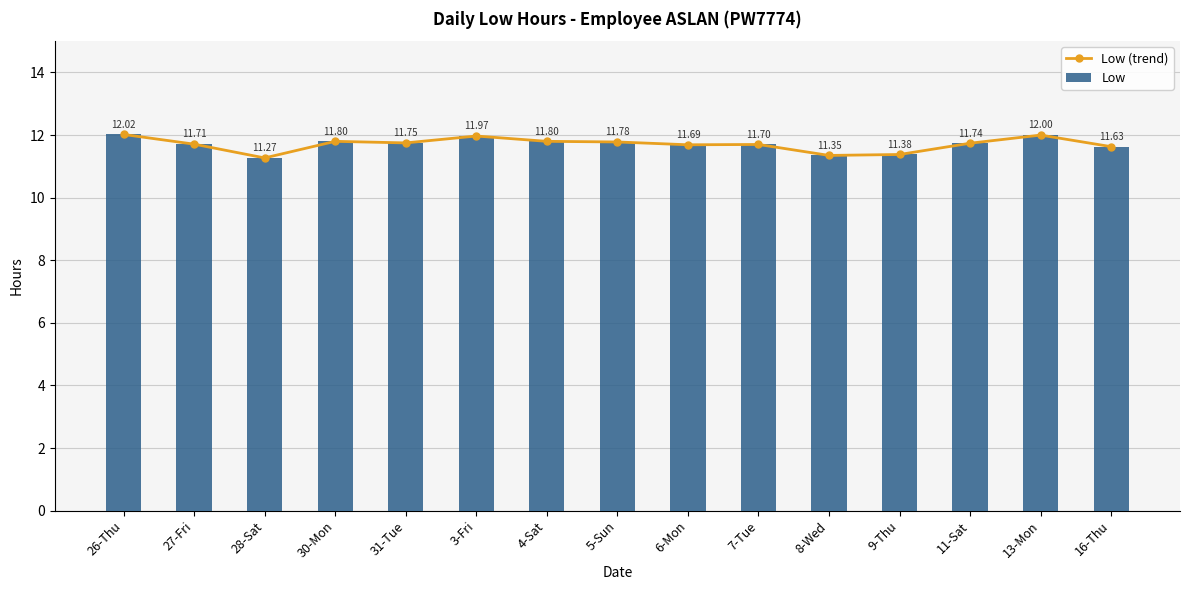

What are all the series names shown in the legend?

Low (trend), Low